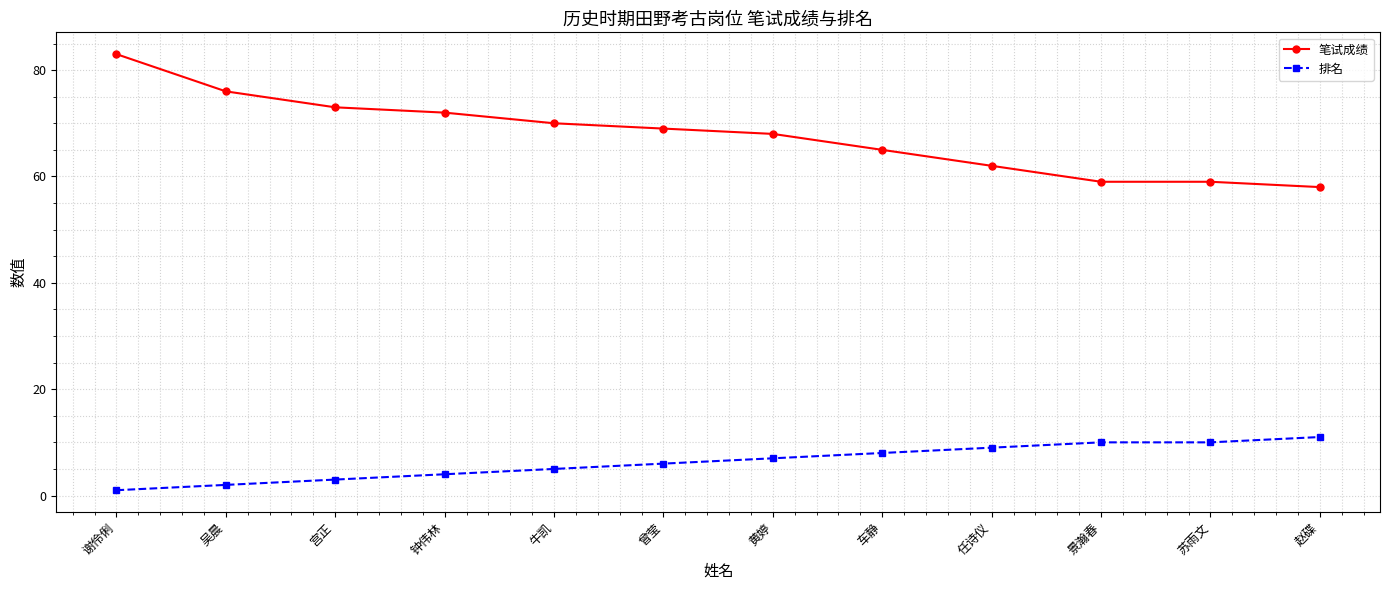

True or false: 笔试成绩 has a value of 18 at 景瀚春.

False